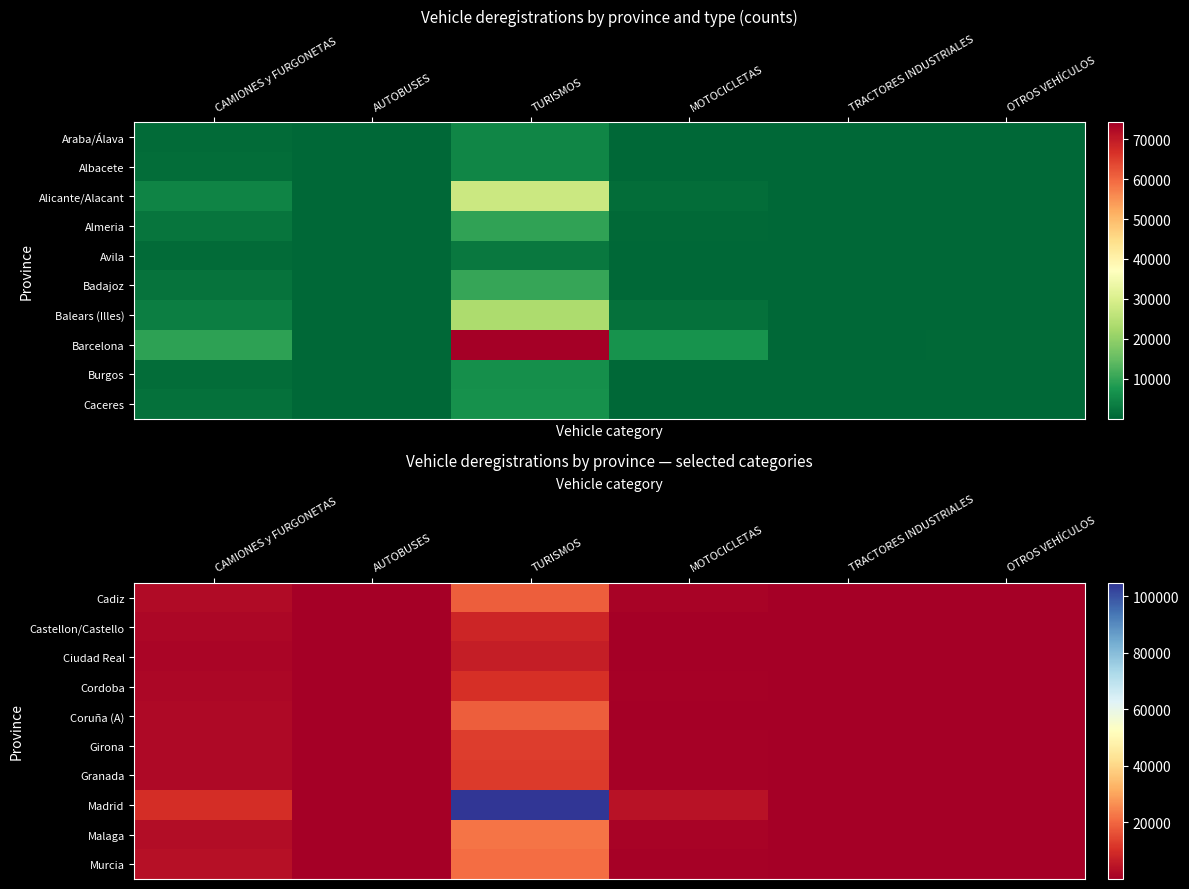

True or false: Ciudad Real has a value of 1636 at CAMIONES y FURGONETAS.

True